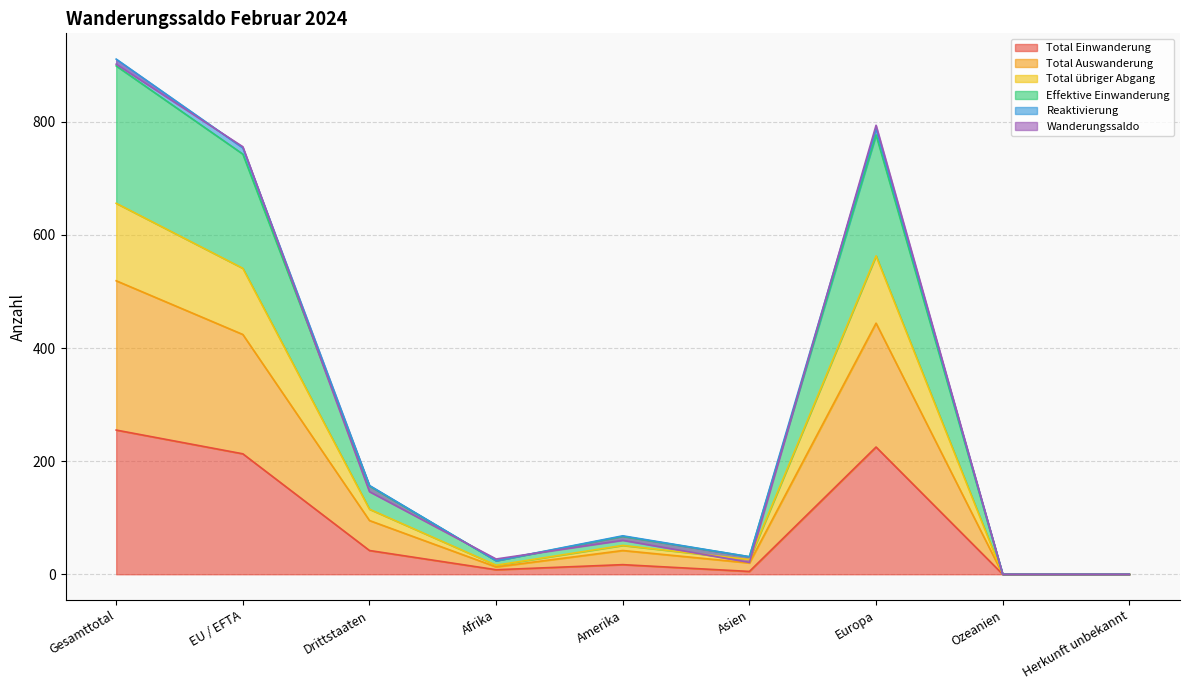

At which category does the chart reach its peak across all series?

Gesamttotal